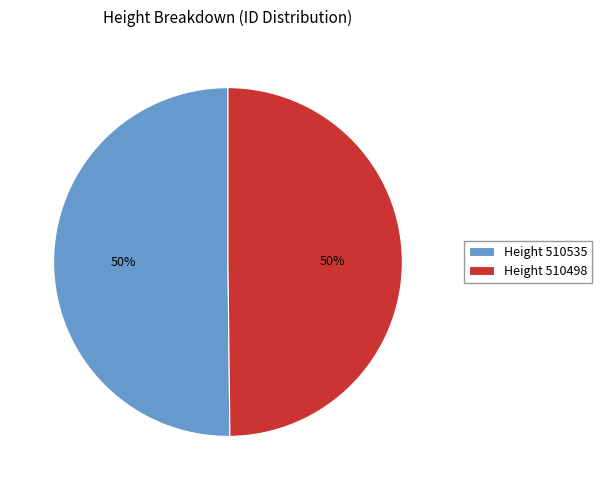

The Height 510498 slice represents 60% of the pie. True or false?

False